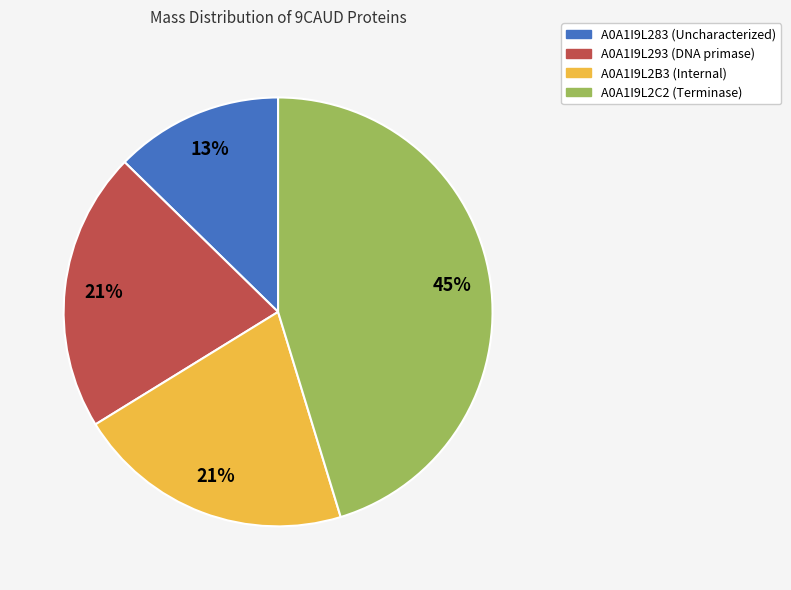

What is the smallest slice in the pie chart?

A0A1I9L283 (Uncharacterized)